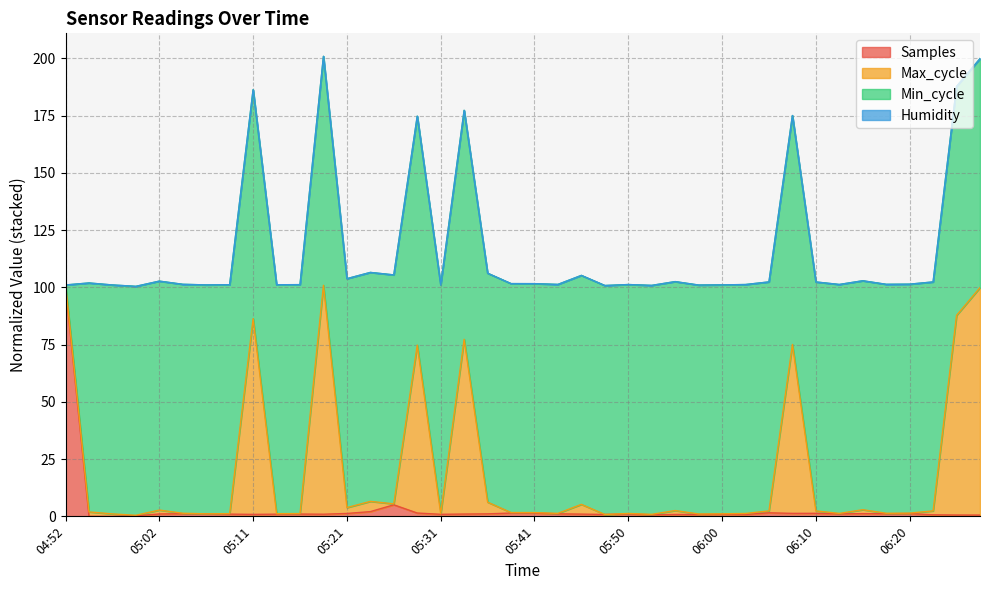

At how many categories does at least one series exceed 75?

40